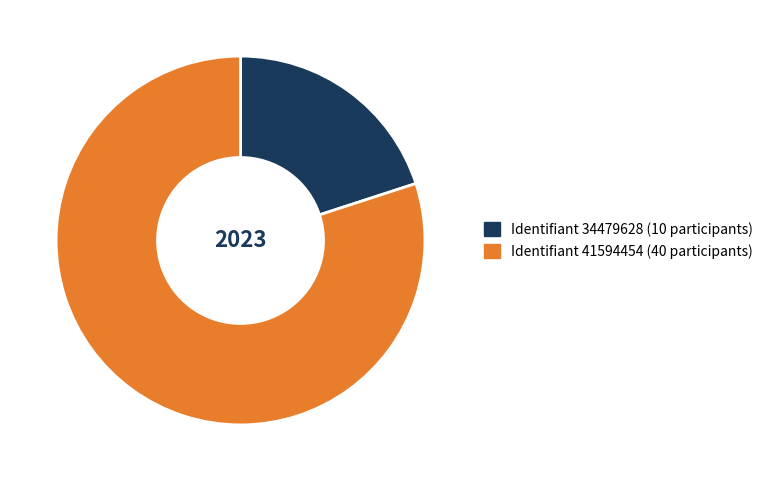

Is there any slice that represents more than half of the pie?

Yes